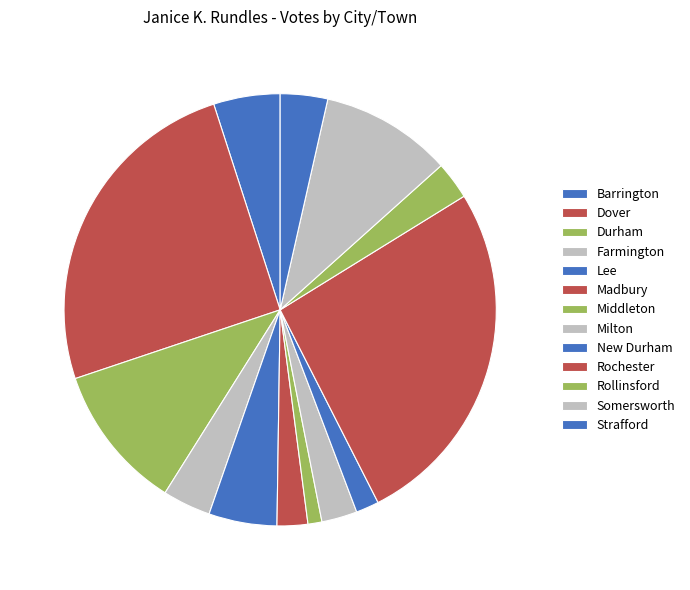

What percentage is the Durham slice, to the nearest percent?

11%